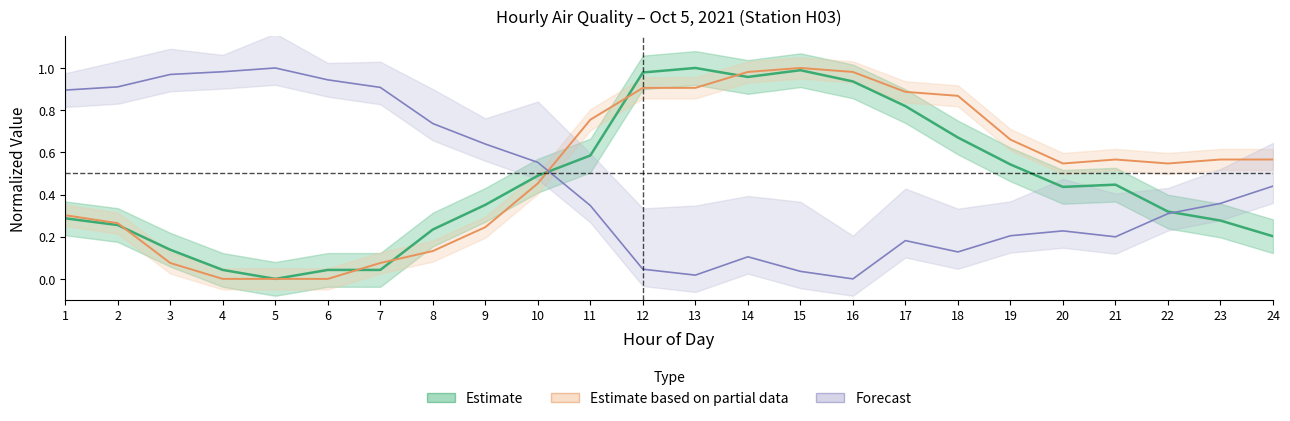

What is the difference between the second highest and minimum values in the Humidity series?

1.0